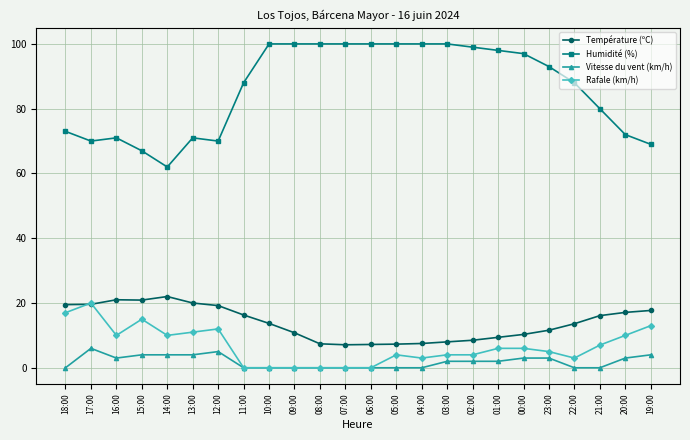

Which category has the highest value in the Température (ºC) series?

14:00